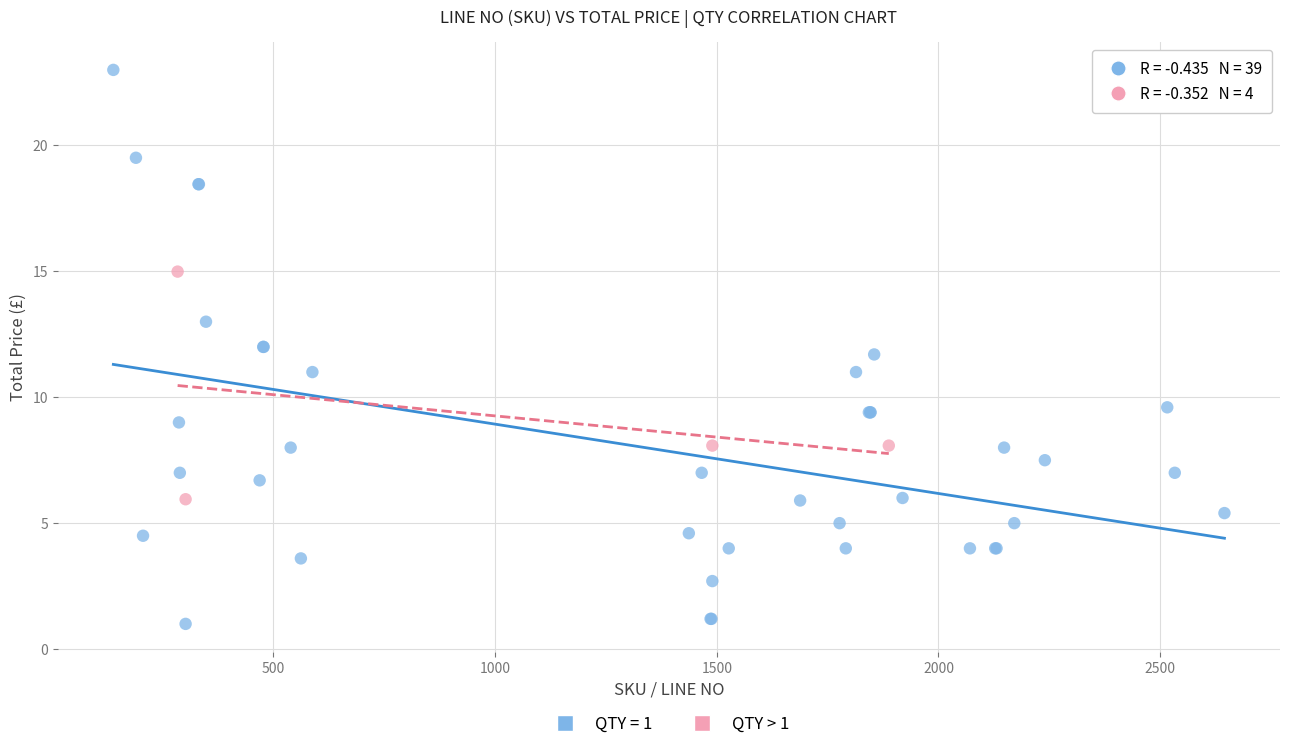

Which series reaches the maximum Y coordinate?

QTY = 1